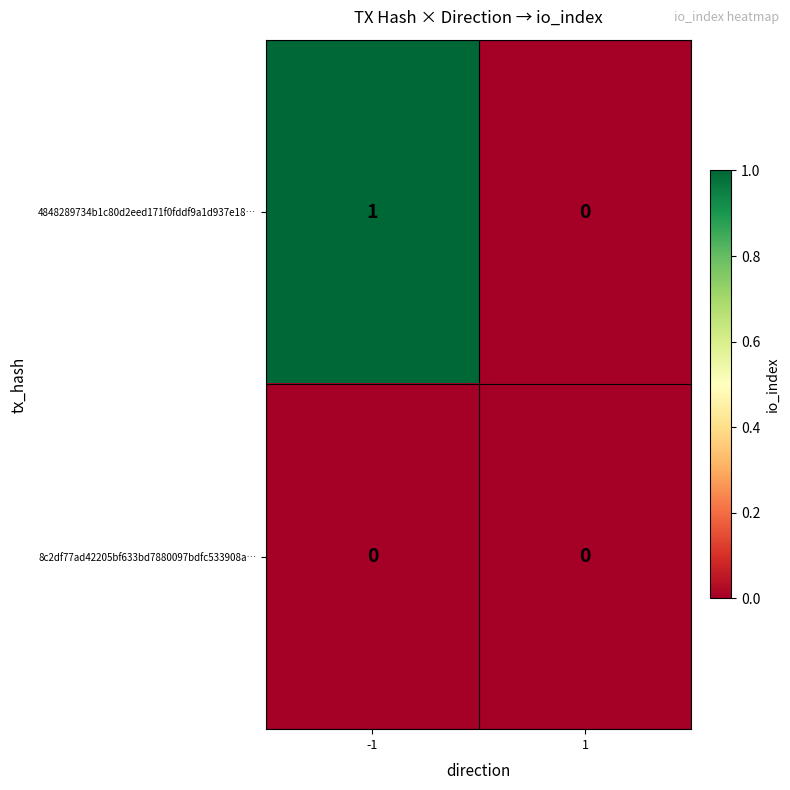

Reading left to right, what are all the values shown in this chart?

4848289734b1c80d2eed171f0fddf9a1d937e18…: -1=1	1=0
8c2df77ad42205bf633bd7880097bdfc533908a…: -1=0	1=0